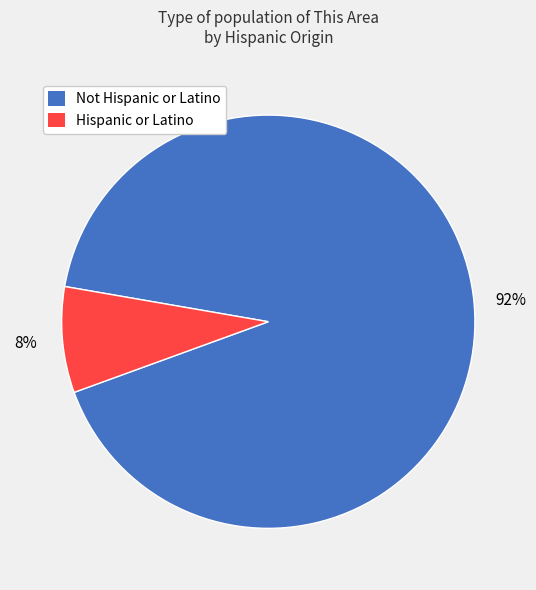

Rank the categories by value from lowest to highest.

Hispanic or Latino, Not Hispanic or Latino